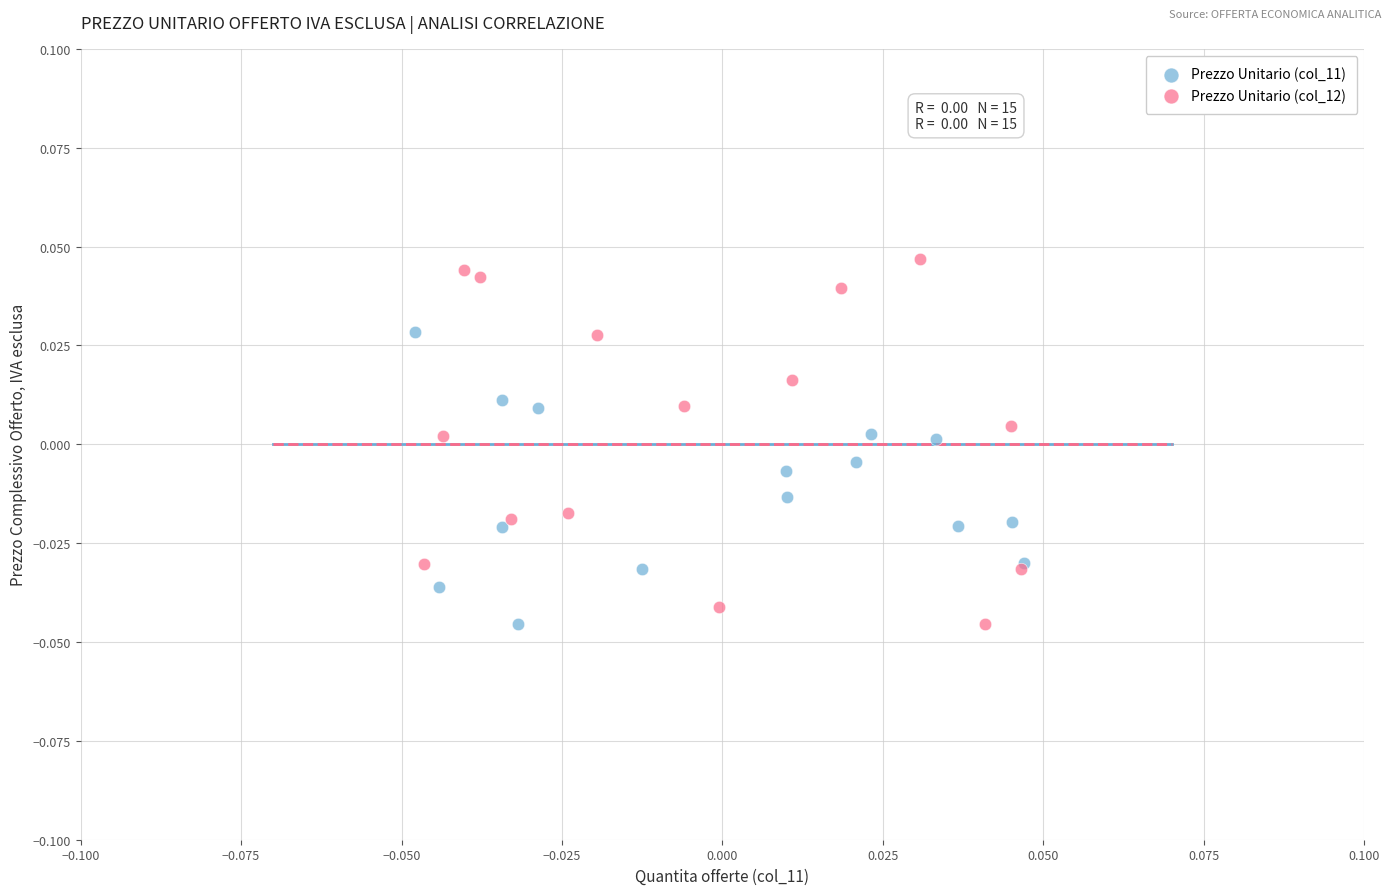

Which series contains the highest Y value?

Prezzo Unitario (col_12)